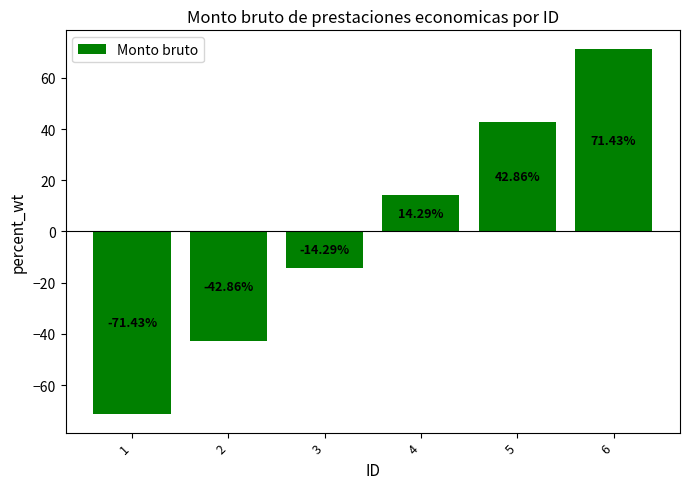

What is the value of the 3rd bar from the left?

-14.3